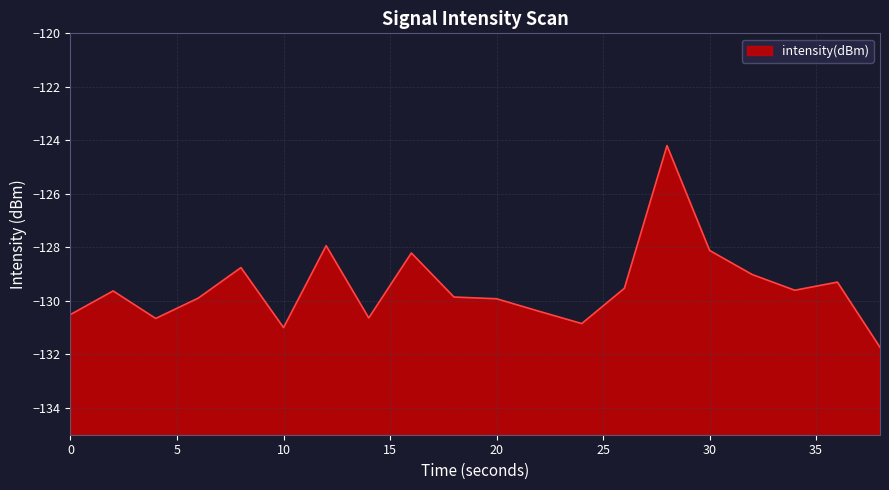

What is the difference between the maximum and minimum values?

7.5